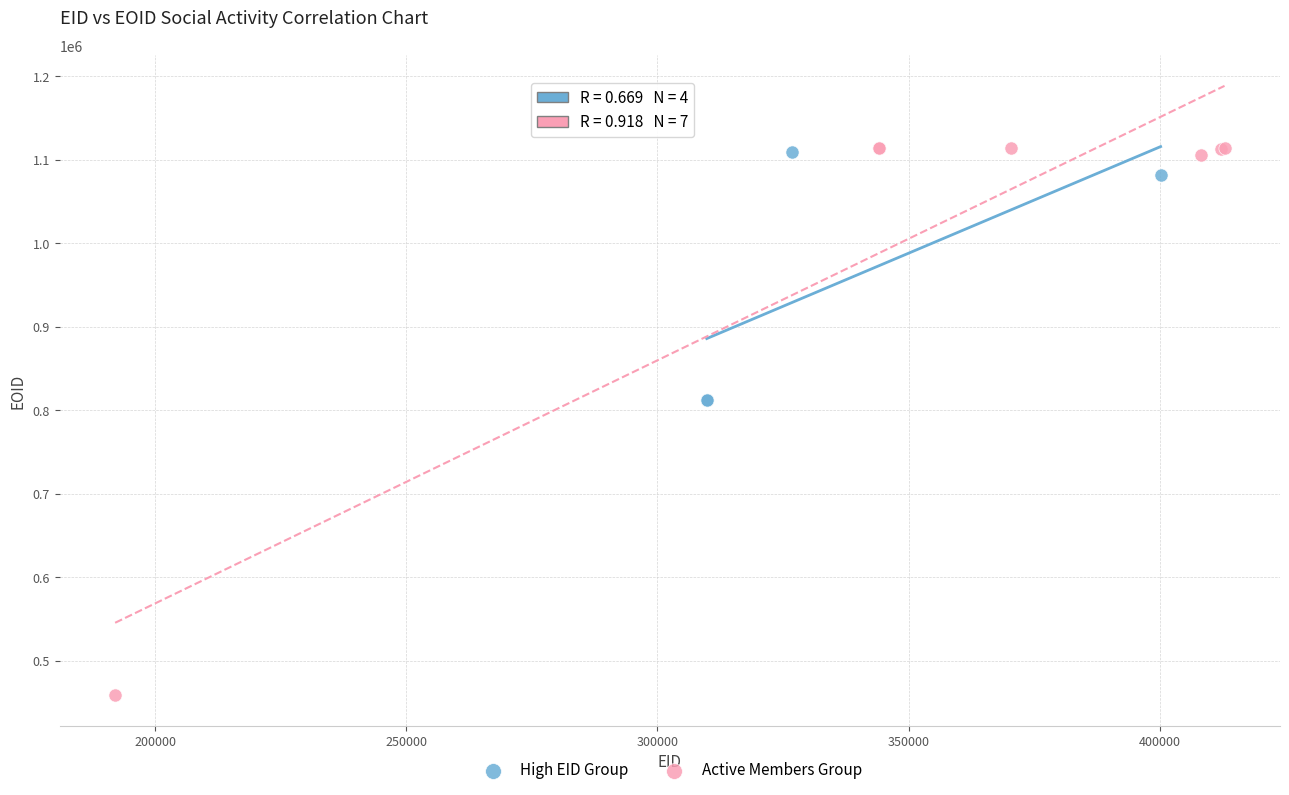

Which series has the widest spread of Y values?

Active Members Group